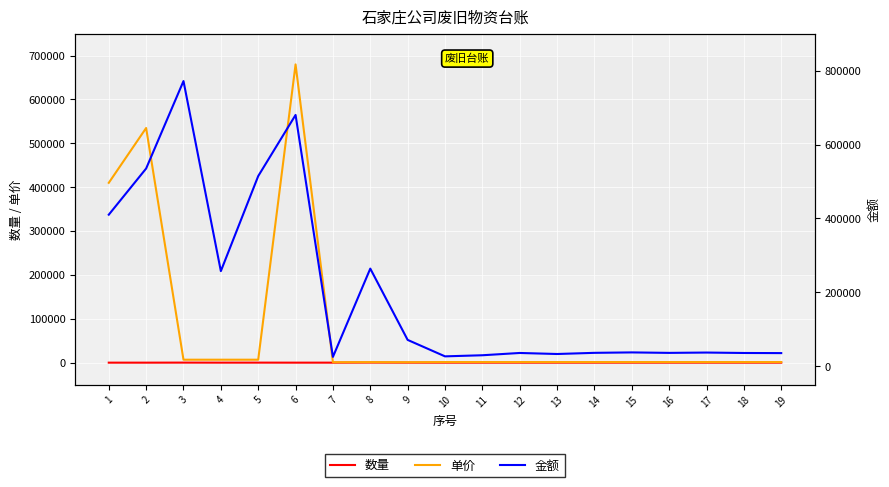

Is it true that 金额 equals 9186.8 at 17?

False